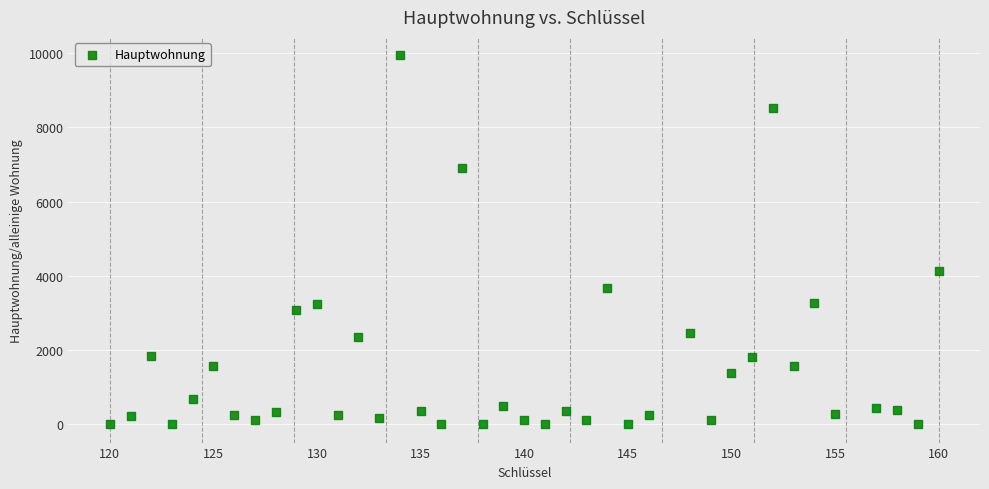

What is the range of X values (max minus min)?

40